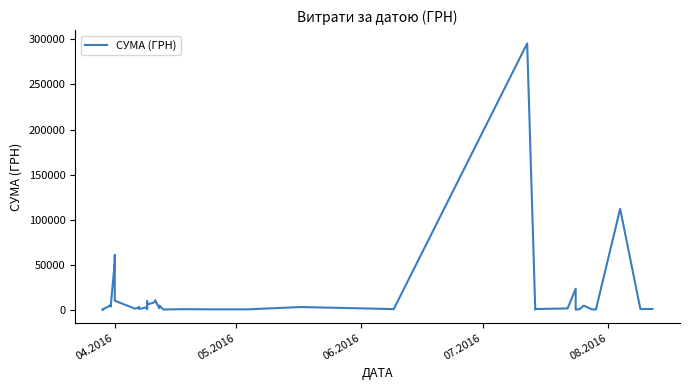

How many points are higher than both their immediate neighbors (excluding endpoints)?

14